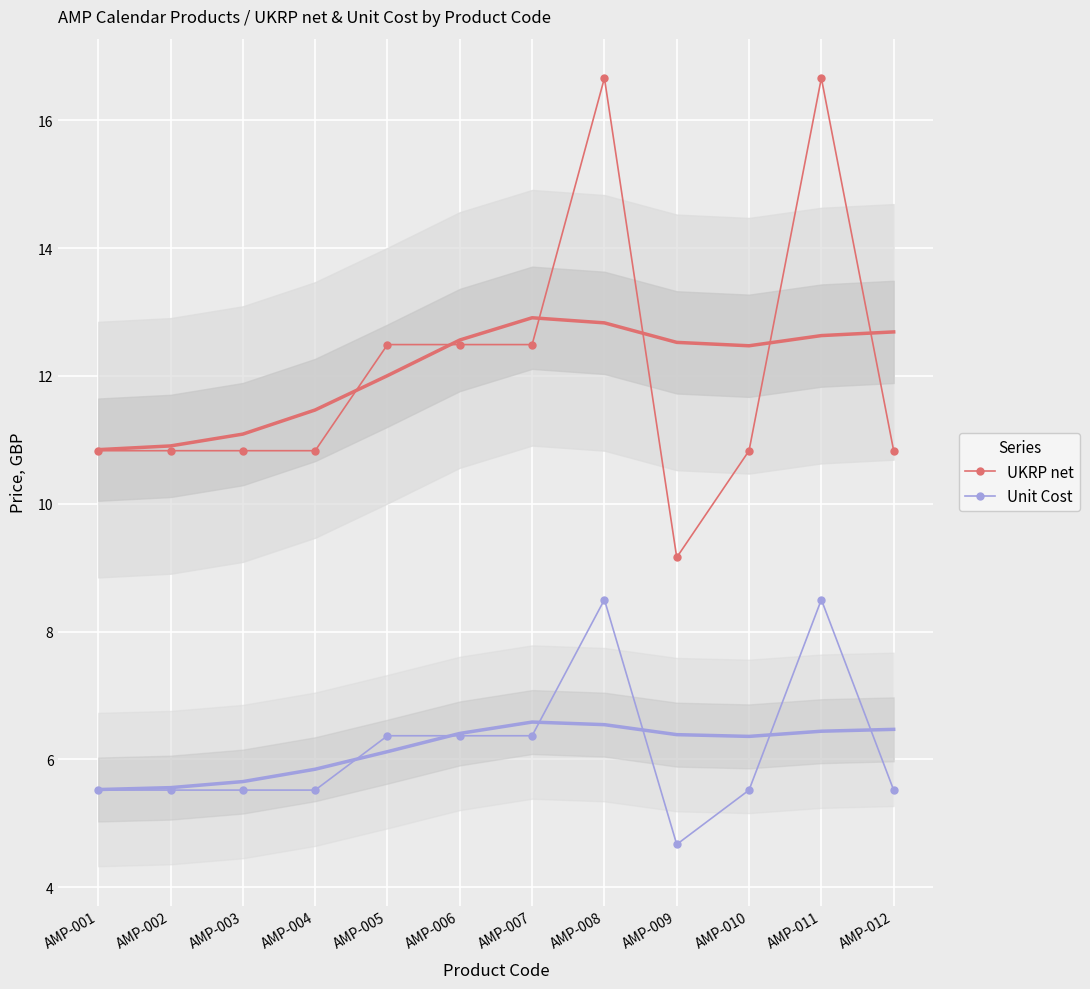

What is the total value across all series at AMP-008?

25.2